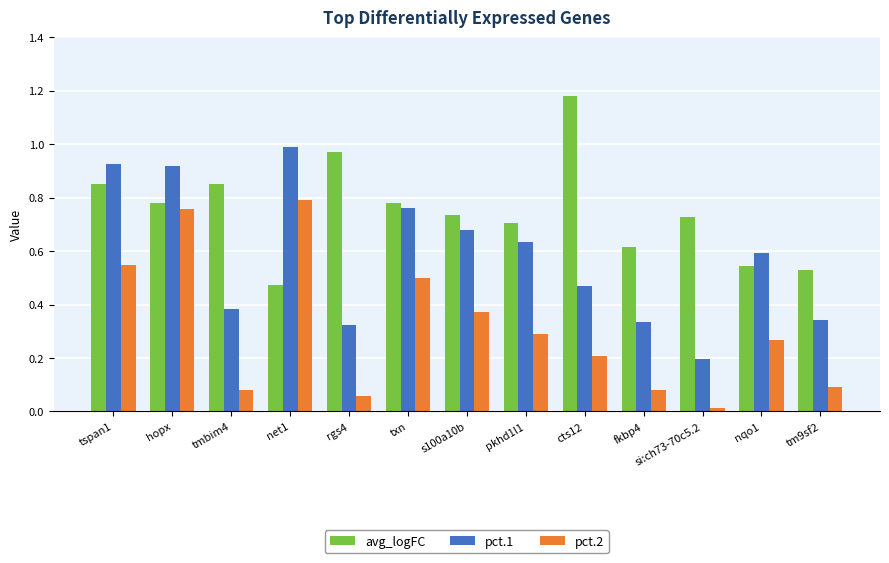

Rank the series by their average value, from lowest to highest.

pct.2, pct.1, avg_logFC